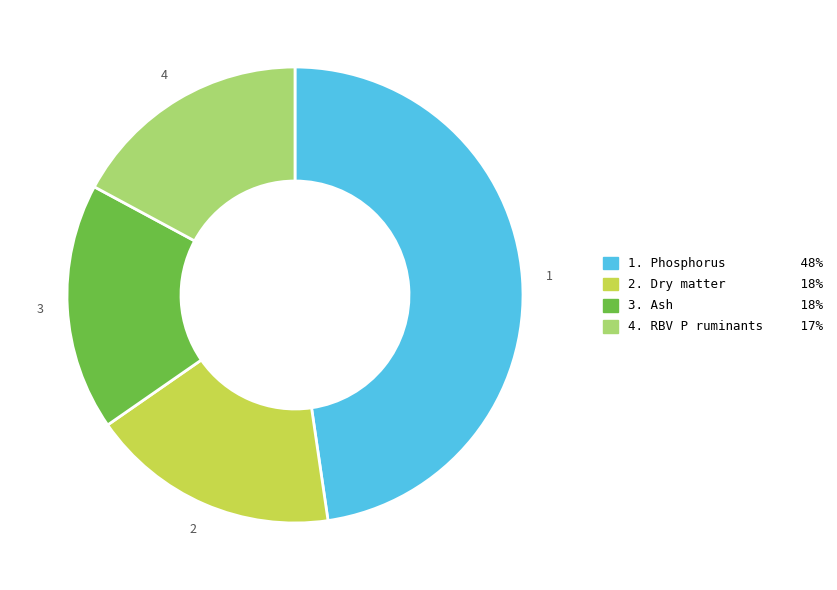

Is there a majority slice in this chart?

No